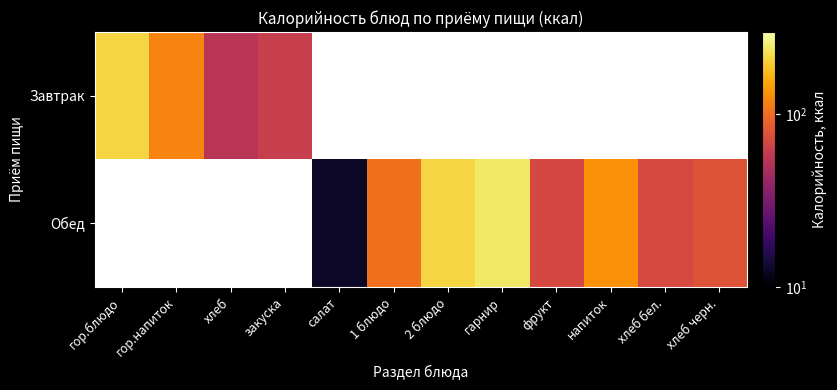

How many values in Завтрак are above zero?

4